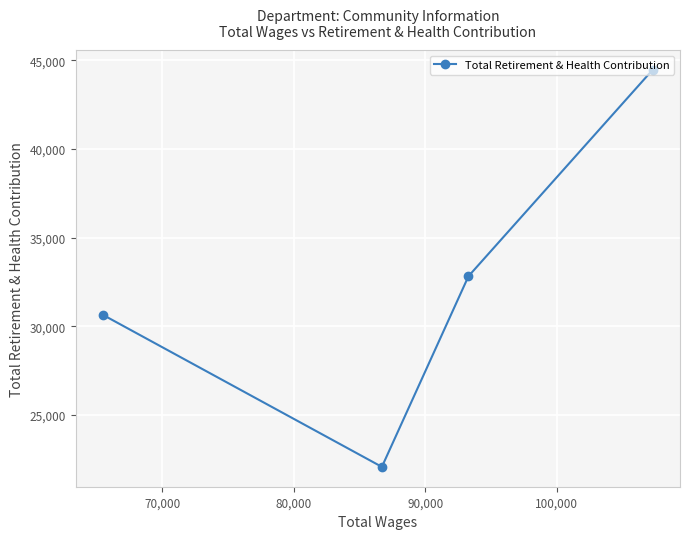

What is the value of the 1st point from the left?

30647